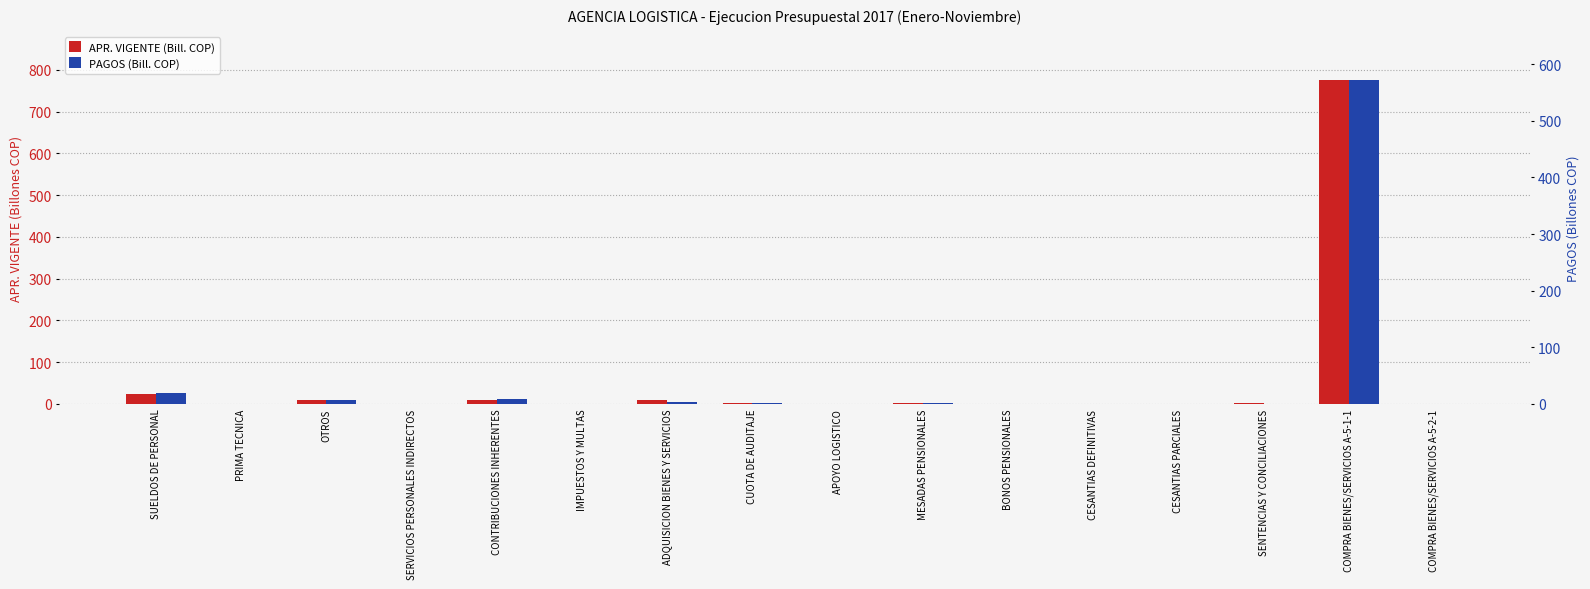

What is the average value of the APR. VIGENTE (Bill. COP) series?

52.2